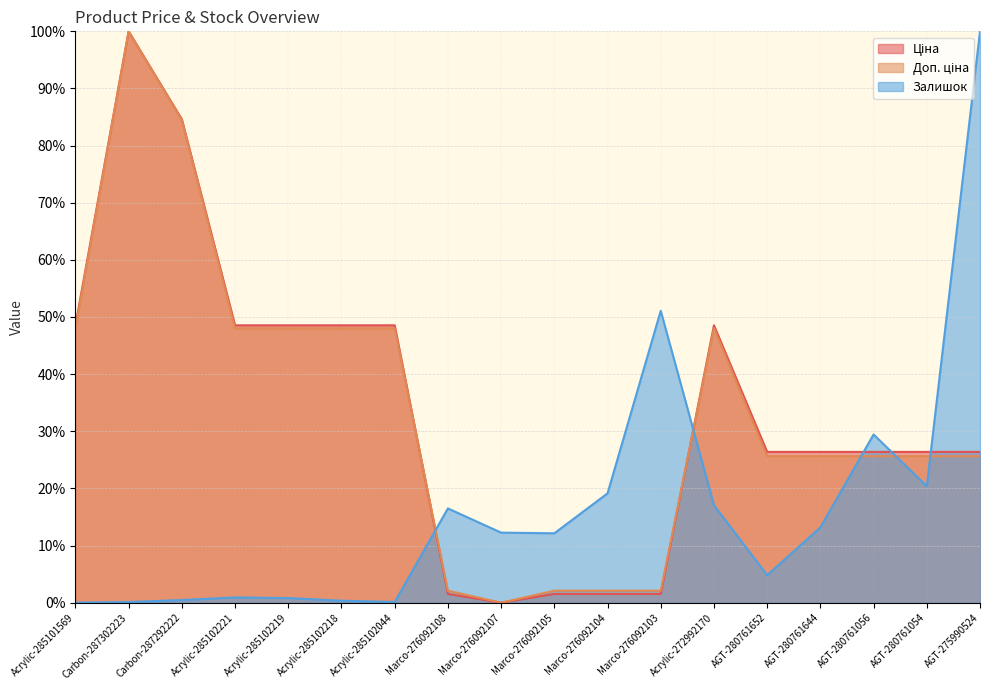

True or false: Доп. ціна has a value of 168.1 at Carbon-287302223.

False